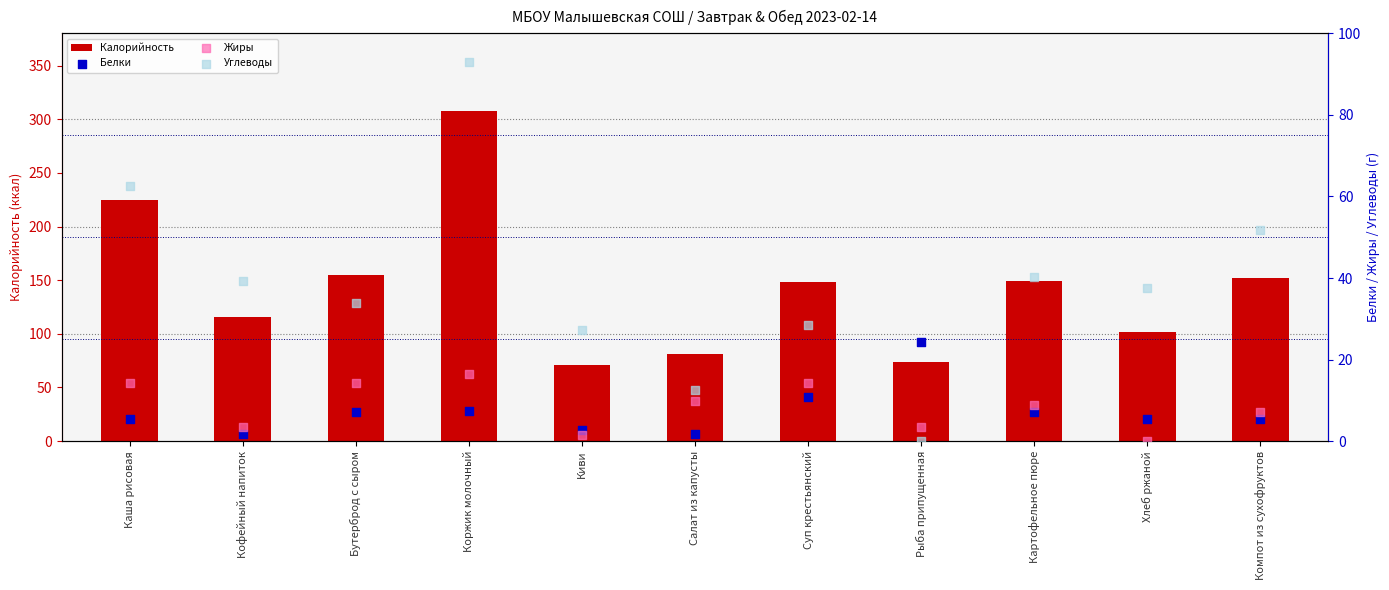

What are all the series names shown in the legend?

Калорийность, Белки, Жиры, Углеводы